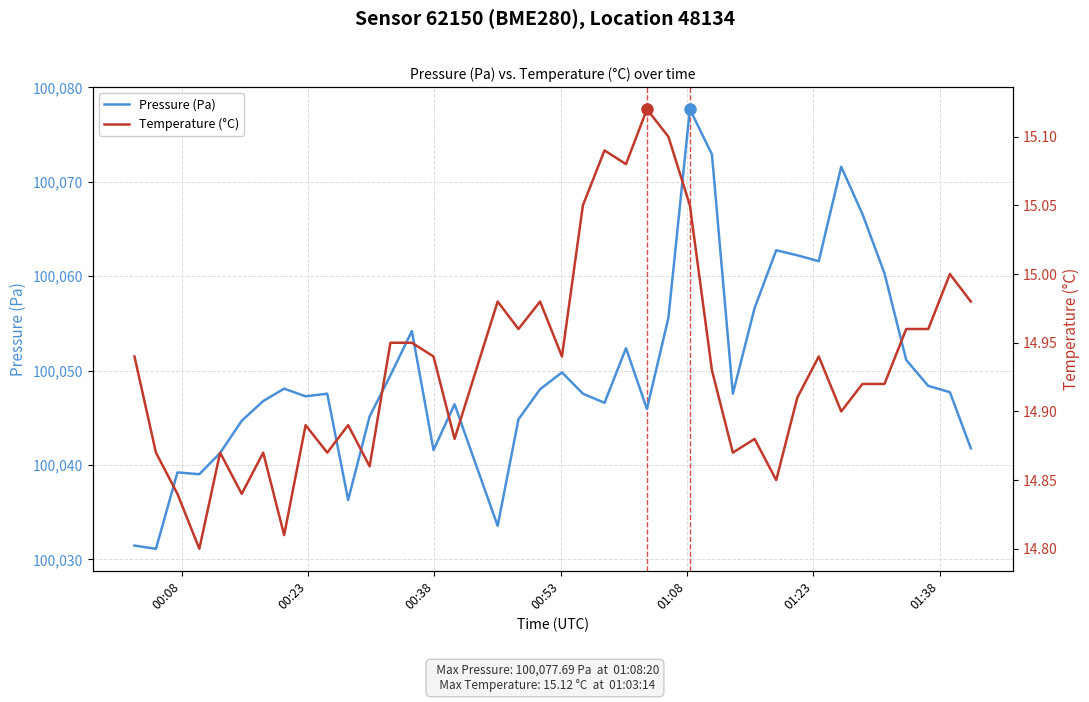

What is the difference between the maximum and minimum values in the Temperature (°C) series?

0.3